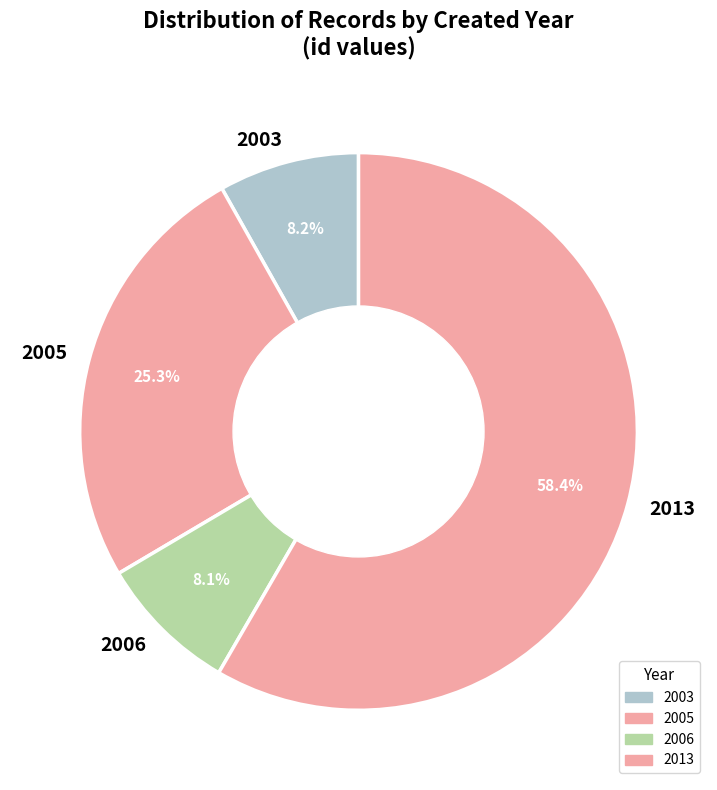

To the nearest percent, what is the average slice percentage?

25%